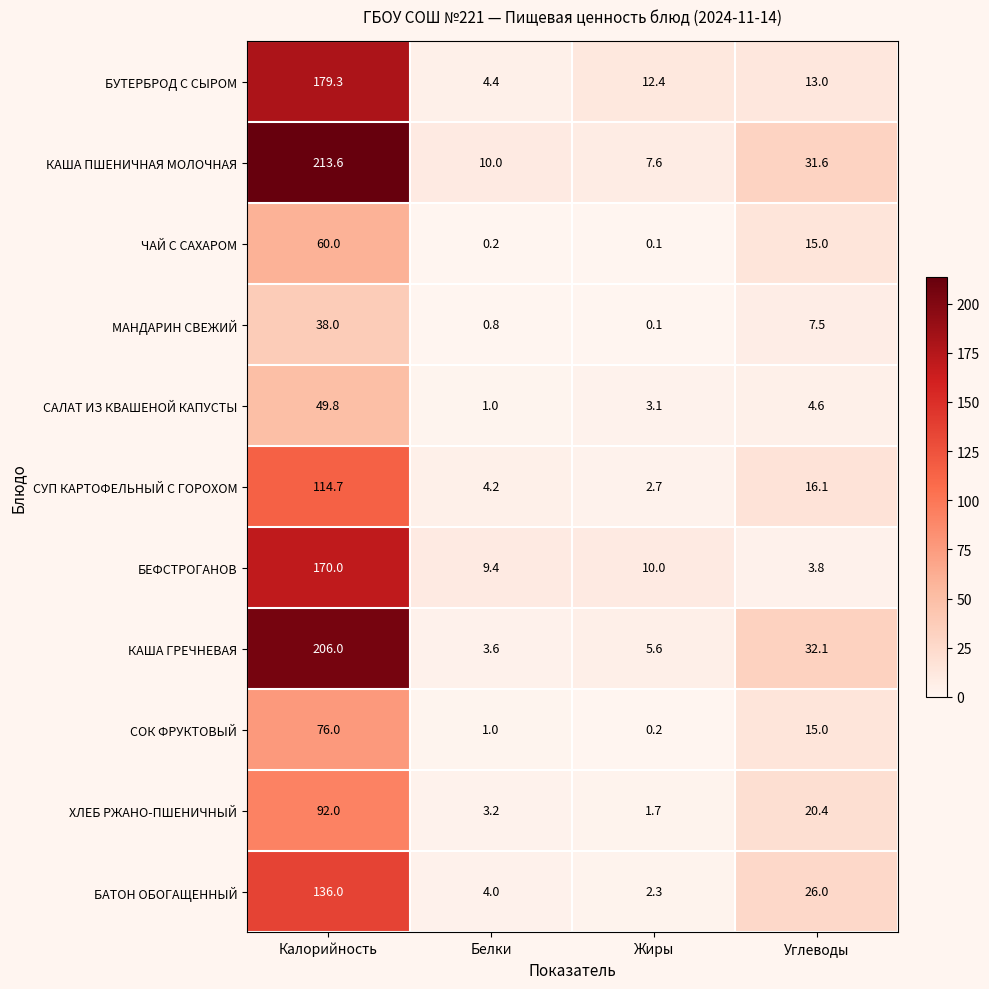

Which series changed the most between Калорийность and Углеводы?

КАША ПШЕНИЧНАЯ МОЛОЧНАЯ